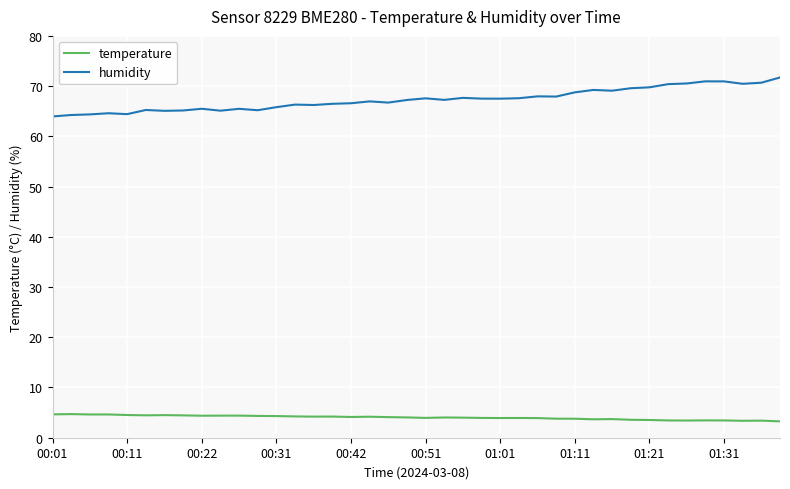

What is the maximum value for humidity?

71.7